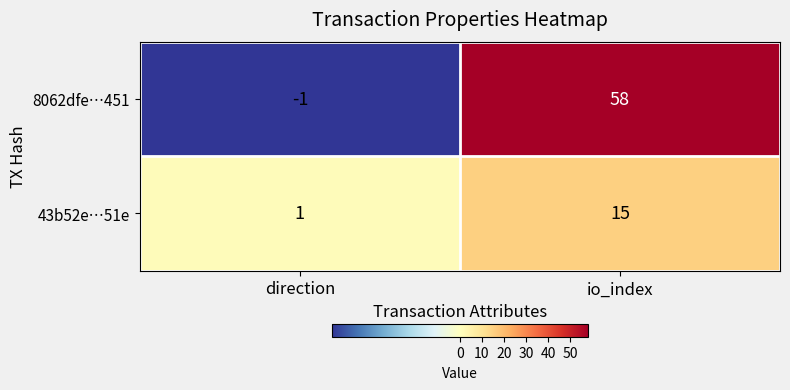

At which category does the chart reach its minimum across all series?

direction